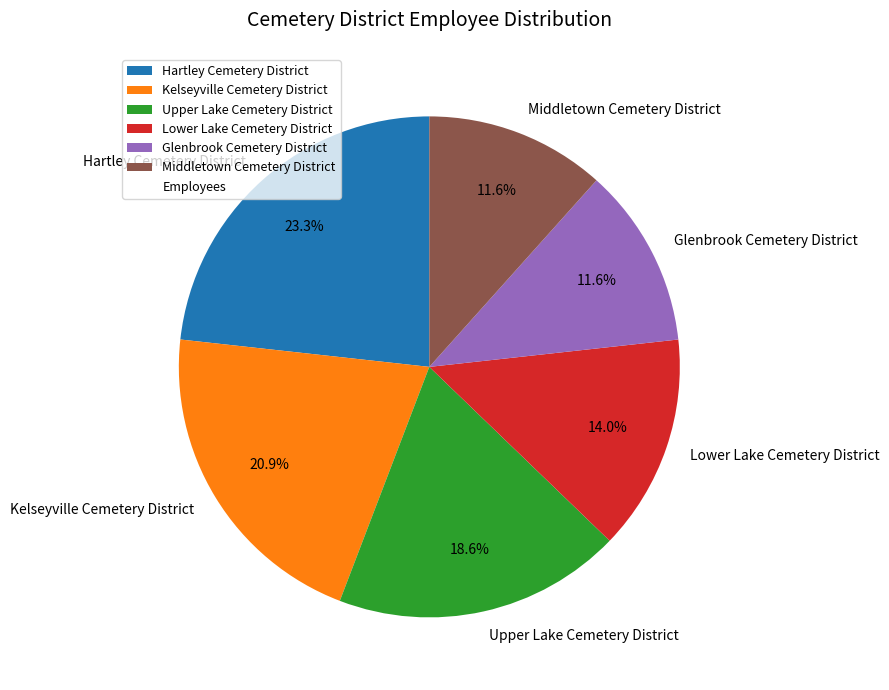

How many segments does this pie chart have?

6